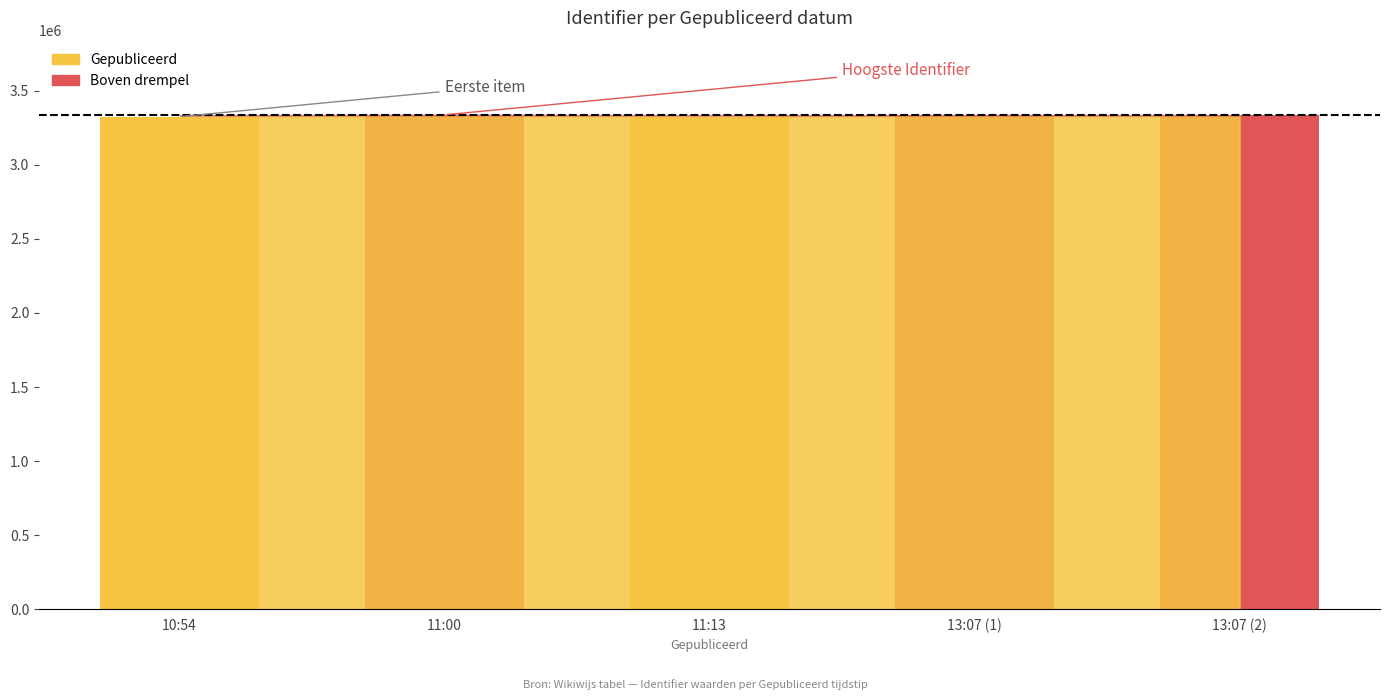

The value at 13:07 (1) is 1838129. True or false?

False